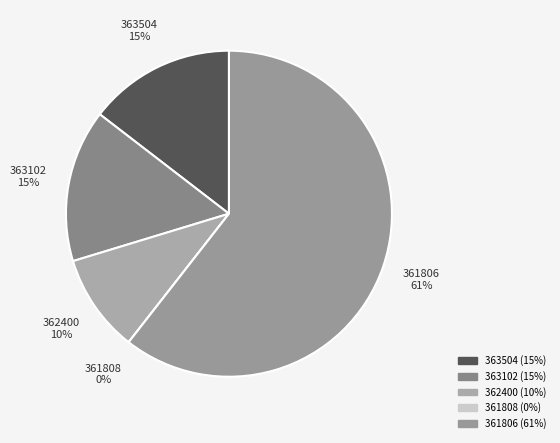

Rank the categories by value from highest to lowest.

361806, 363102, 363504, 362400, 361808